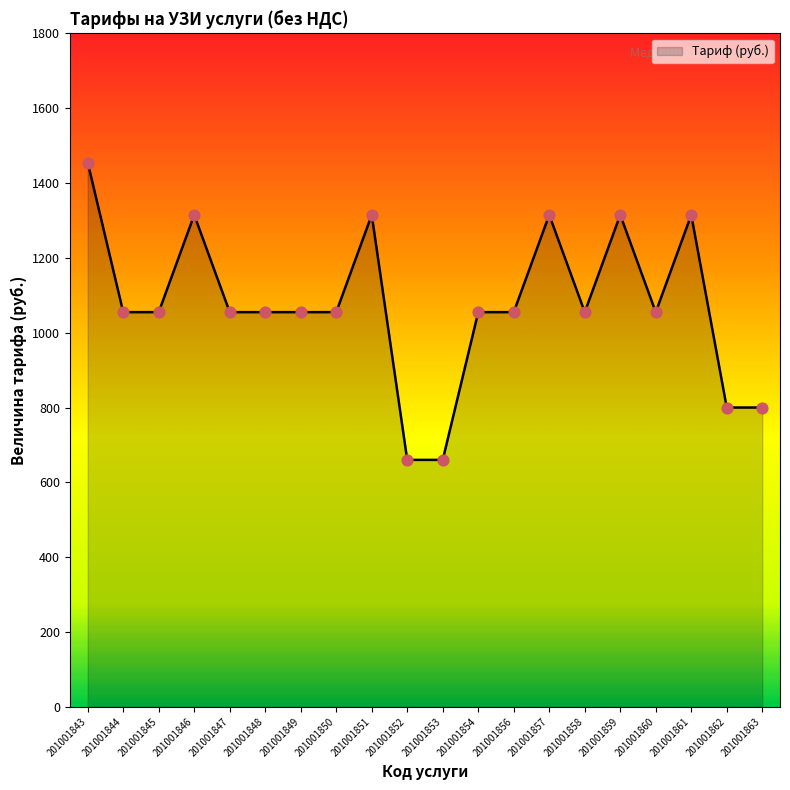

What is the change in value from 201001845 to 201001846?

+260